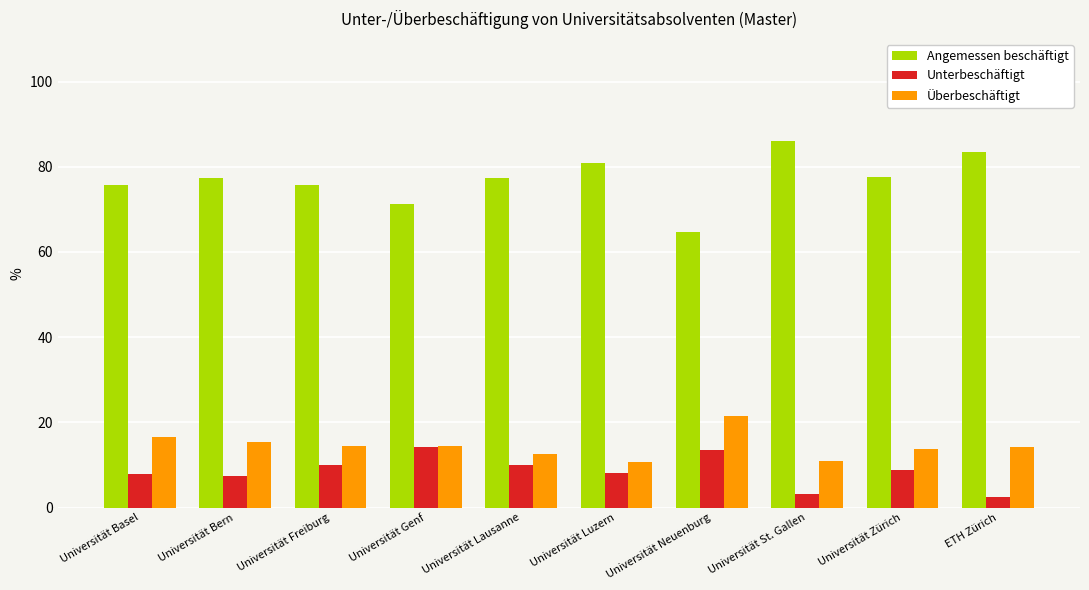

What position from the right is Universität Genf?

7